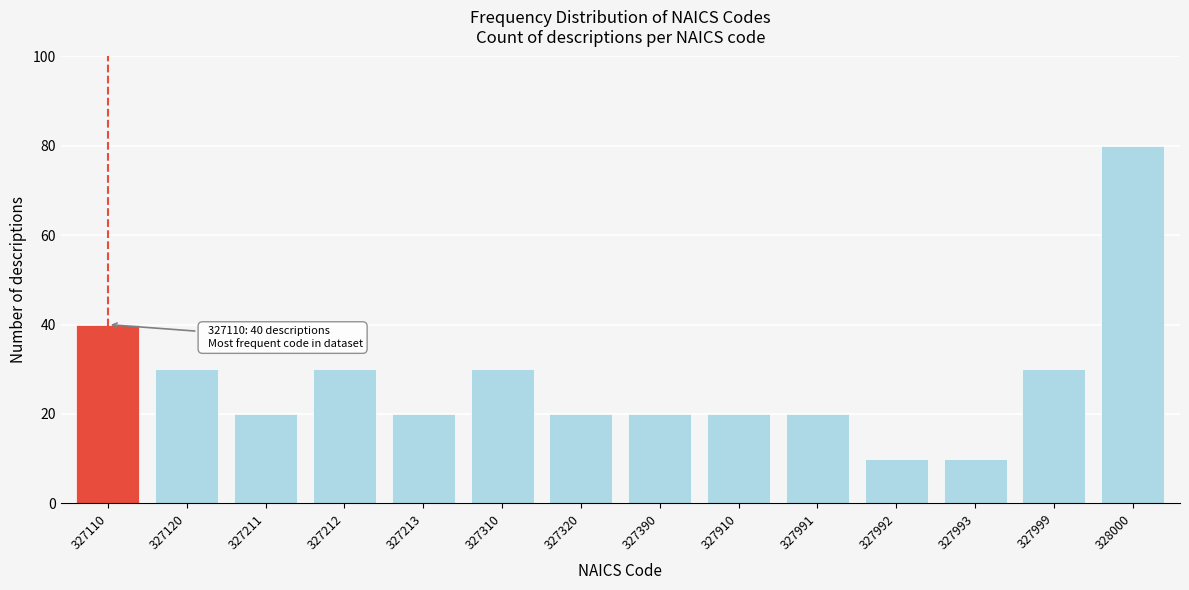

Reading left to right, extract all data points from this chart.

327110=40	327120=30	327211=20	327212=30	327213=20	327310=30	327320=20	327390=20	327910=20	327991=20	327992=10	327993=10	327999=30	328000=80